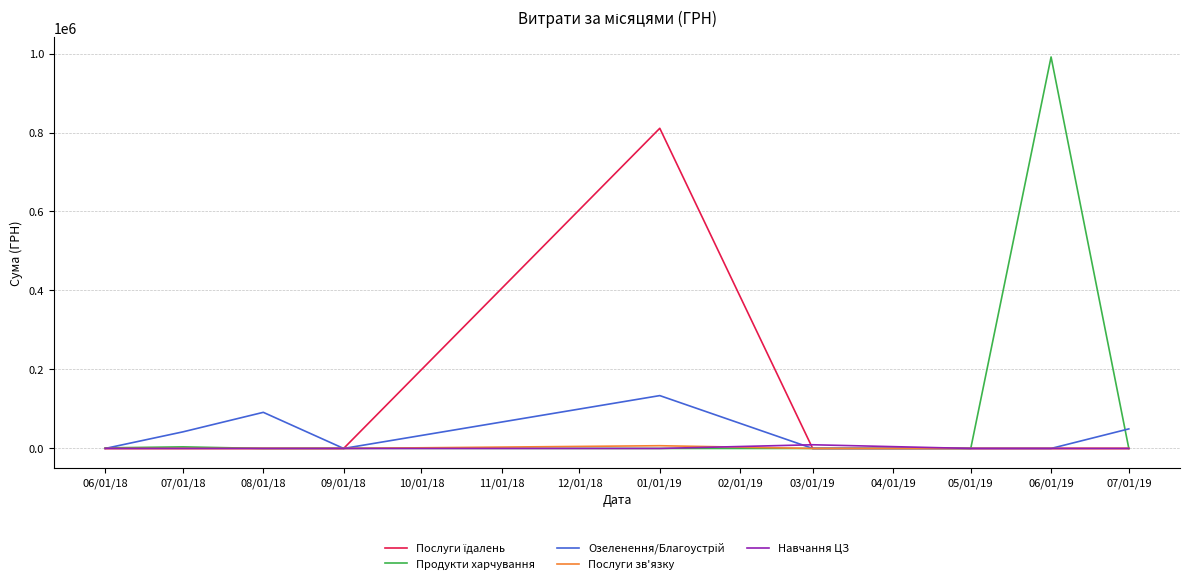

Which label corresponds to the largest value in the chart?

06/01/19